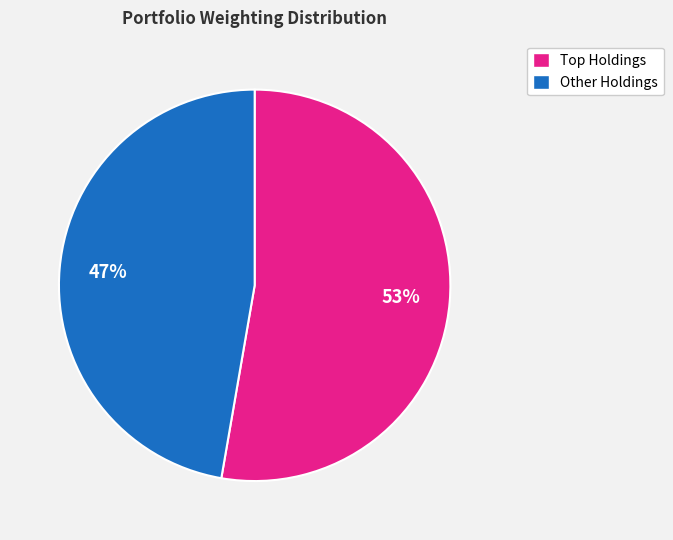

To the nearest percent, what is the average slice percentage?

50%